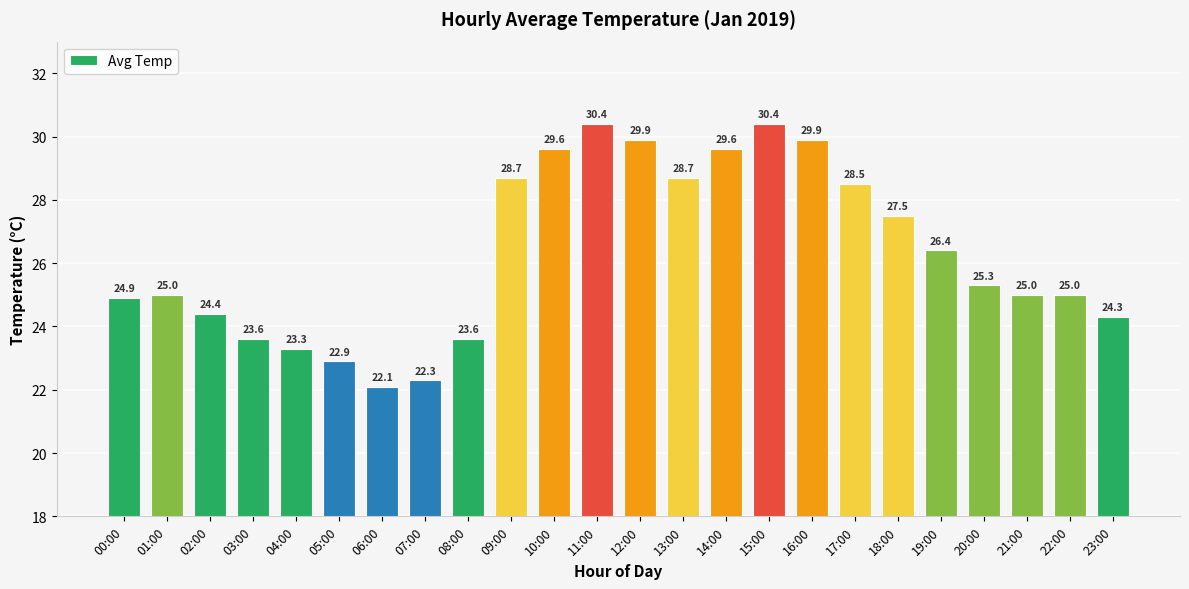

What is the difference between the second highest and second lowest values?

8.1